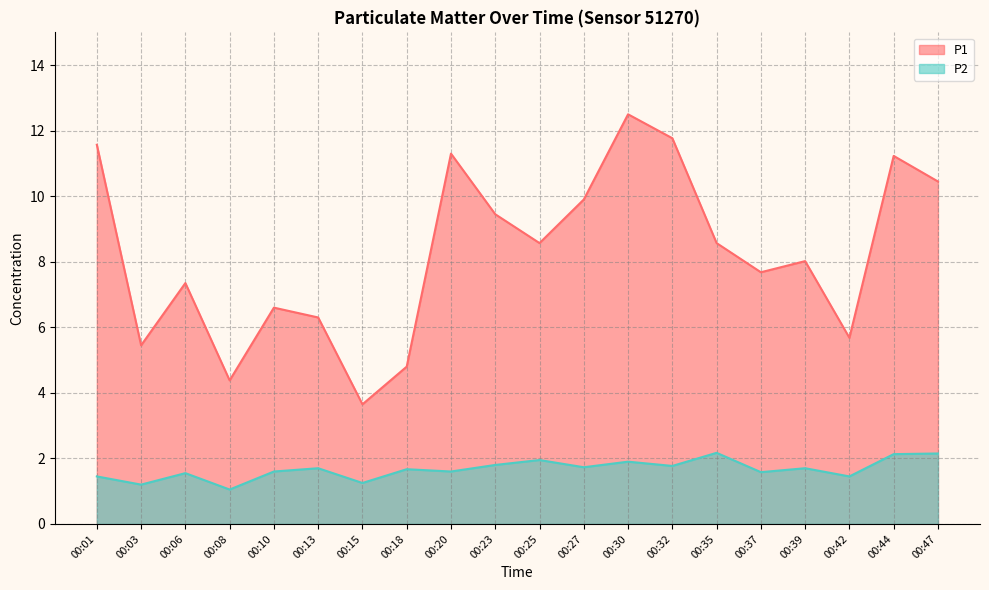

What are all the series names shown in the legend?

P1, P2